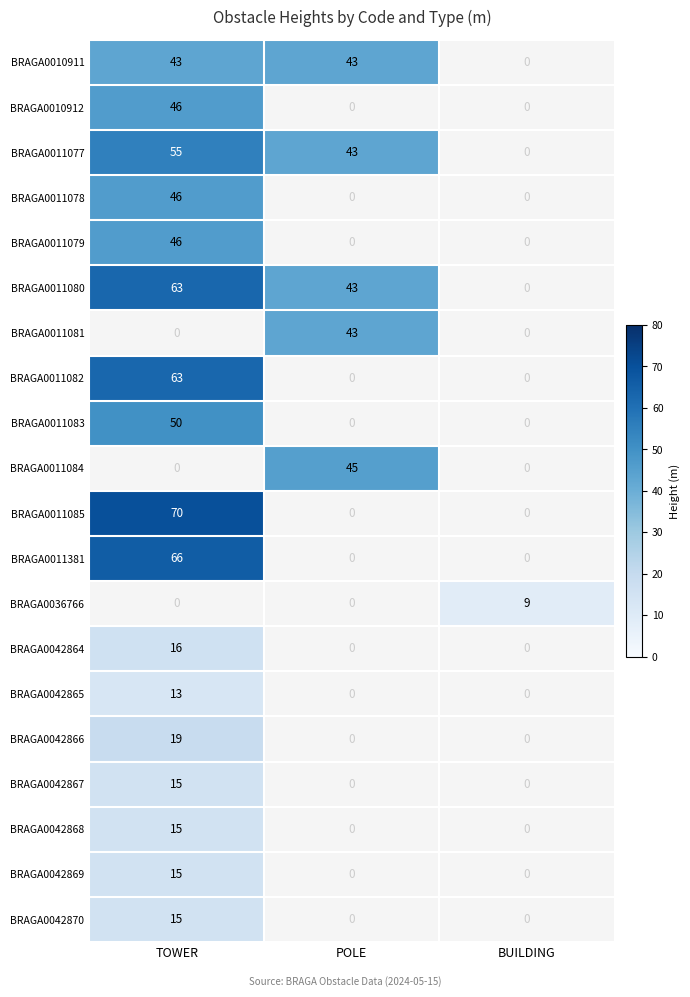

The value of BRAGA0042867 at TOWER is 21.8. True or false?

False